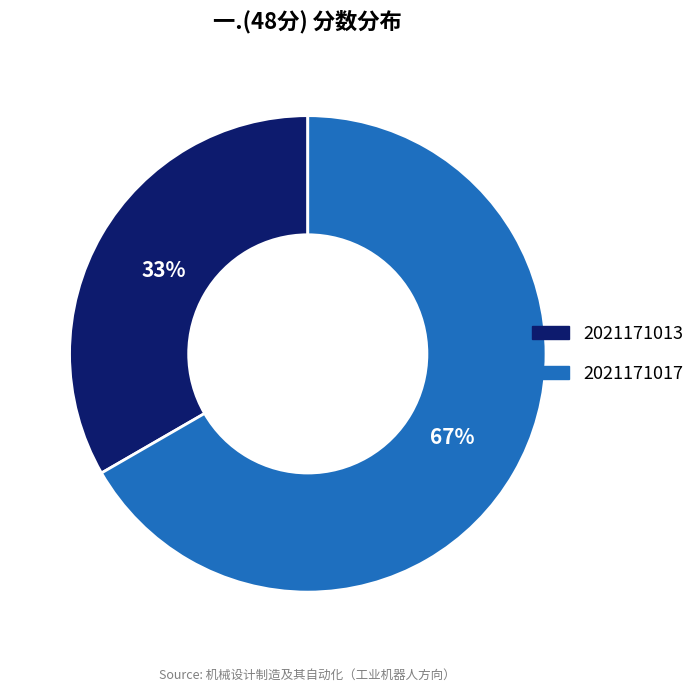

Between 2021171013 and 2021171017, which is larger?

2021171017